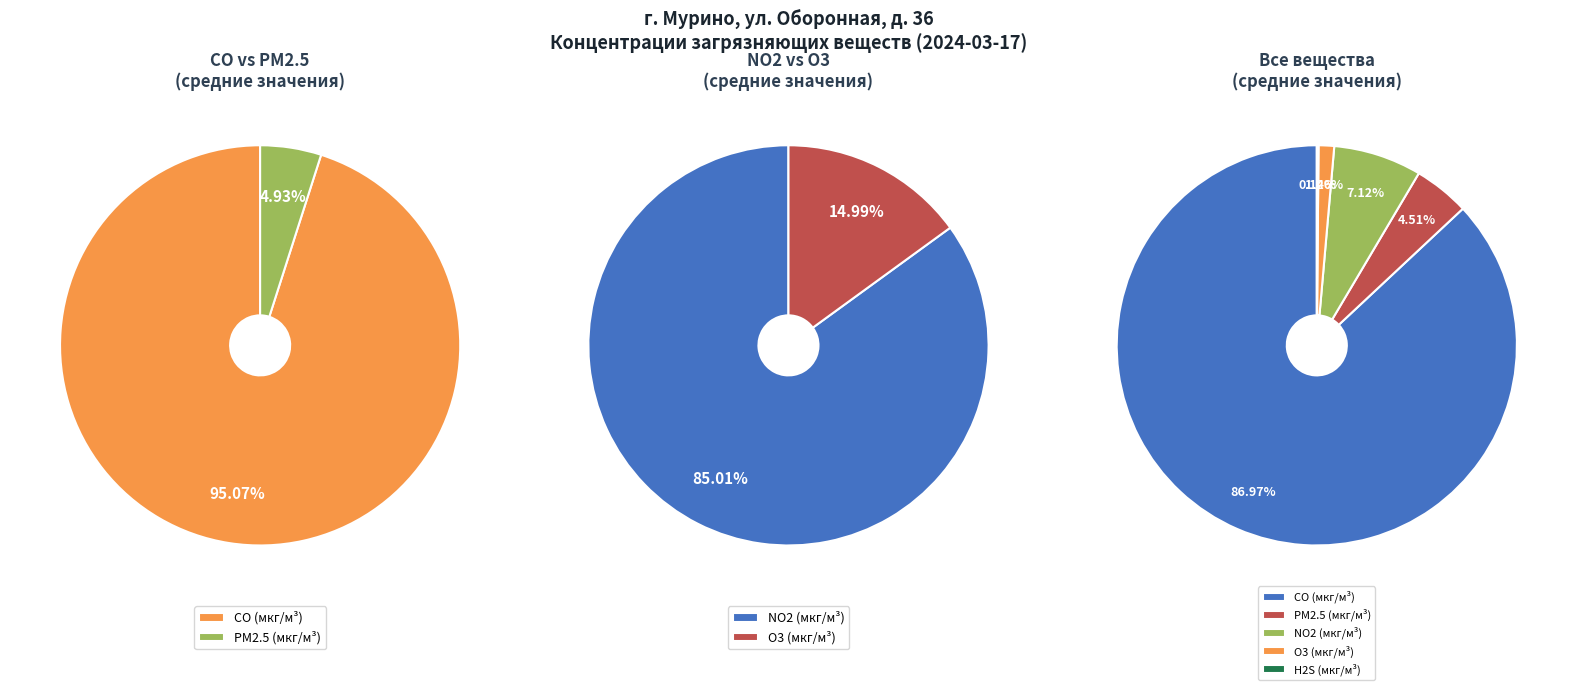

The 28 slice represents 1% of the pie. True or false?

False